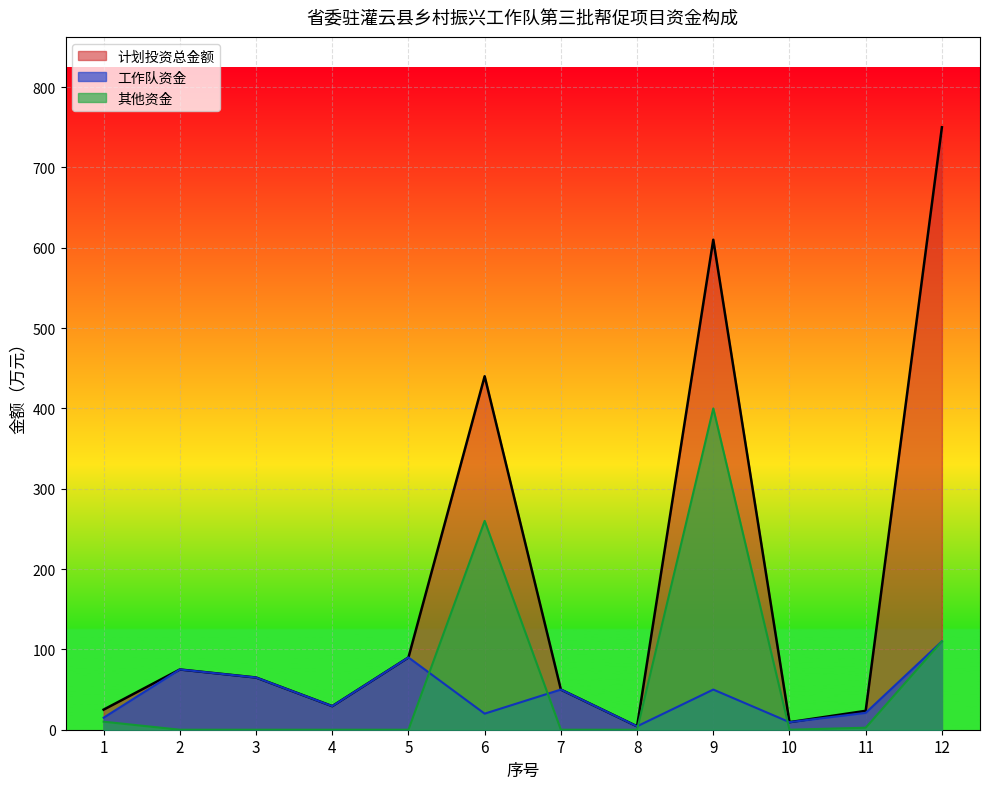

Which has a higher value, 4 or 3?

3